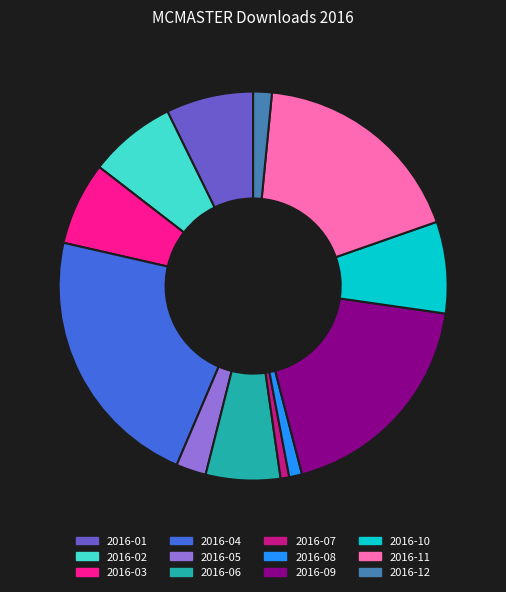

Between 2016-08 and 2016-11, which is larger?

2016-11